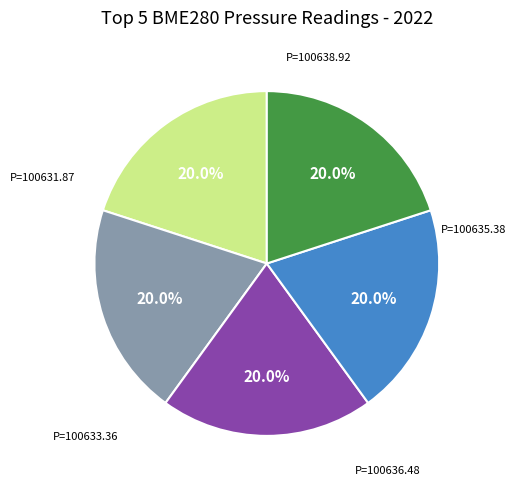

How many segments does this pie chart have?

5